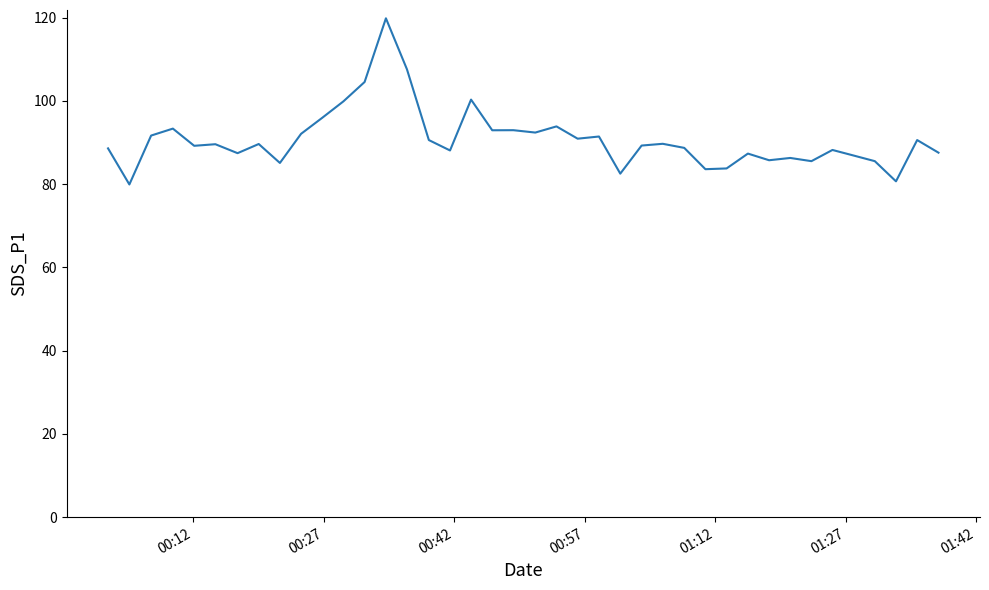

What is the difference between the second highest and minimum values?

27.7